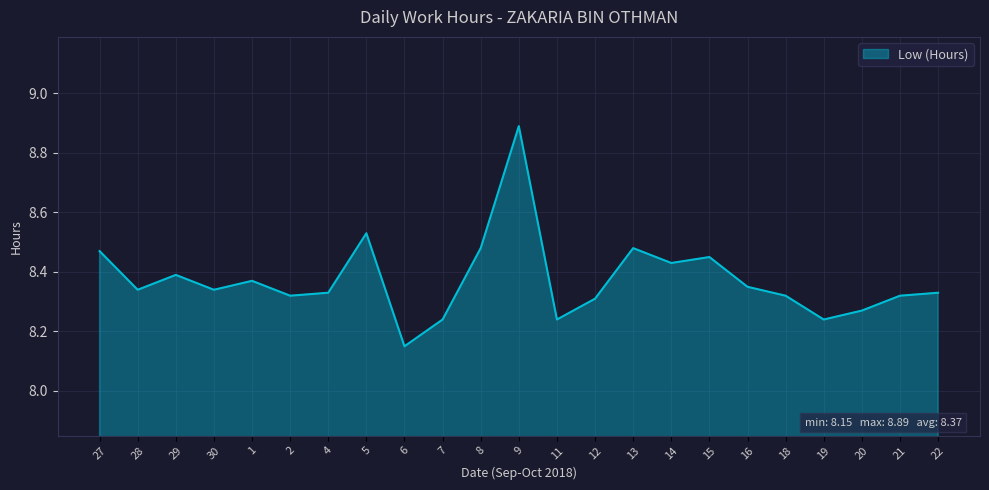

Which category has the highest value across all series?

9